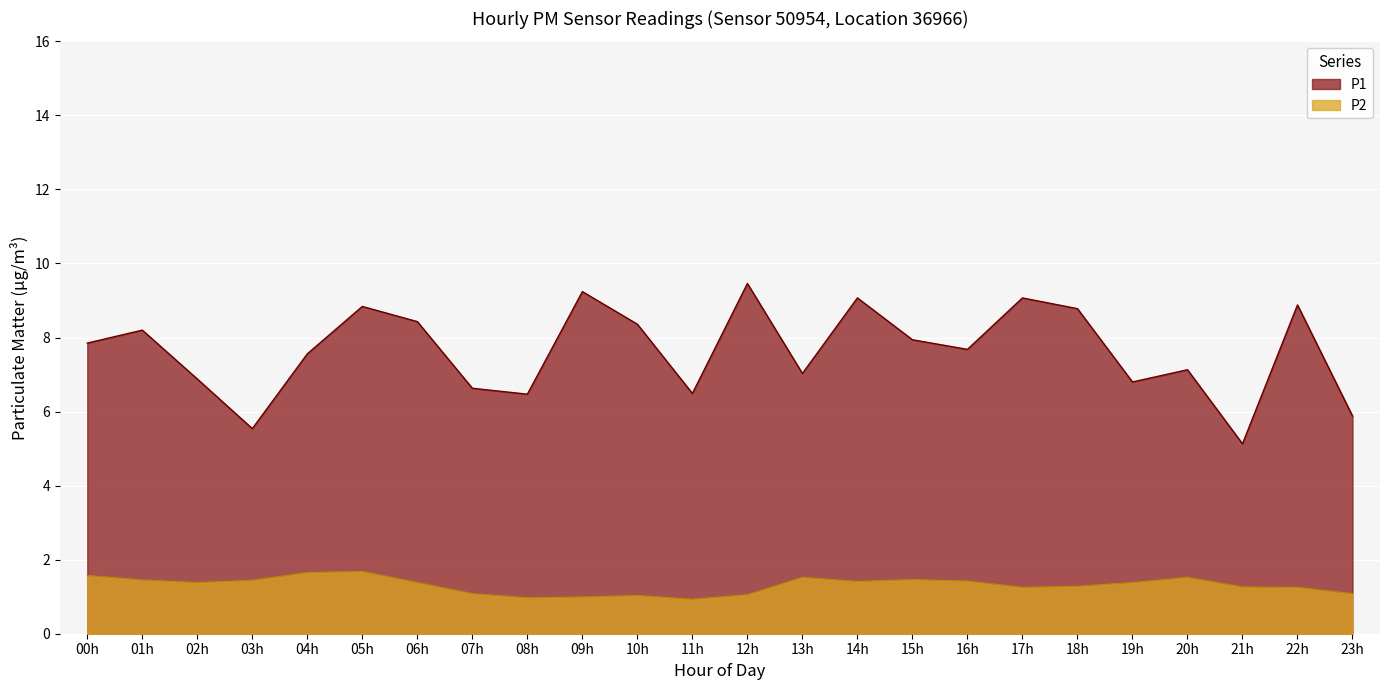

Is the value of P1 at 22 greater than the value of P2 at 18?

Yes